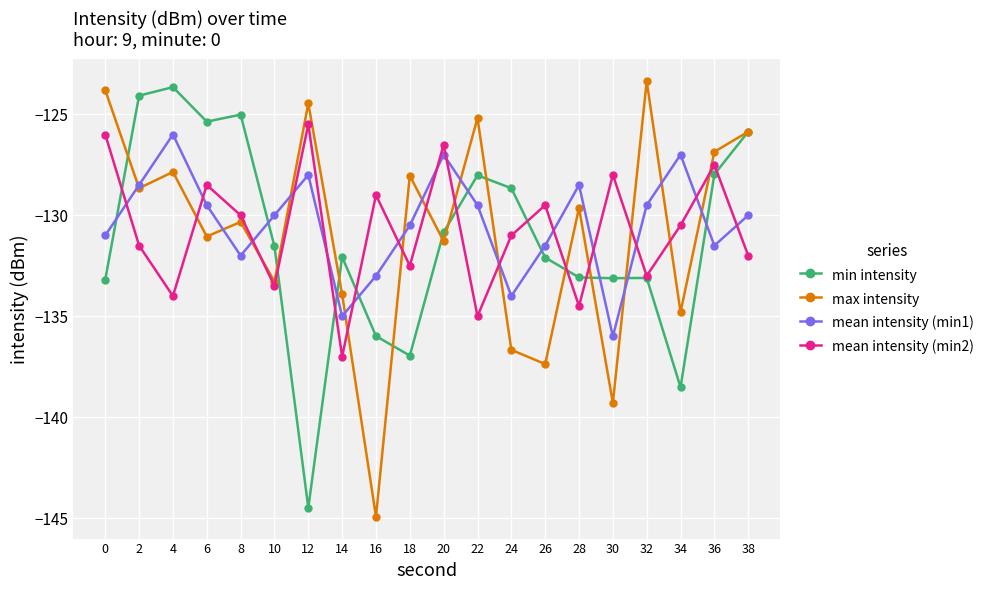

Between which two adjacent categories do min intensity and max intensity first intersect?

0 and 2